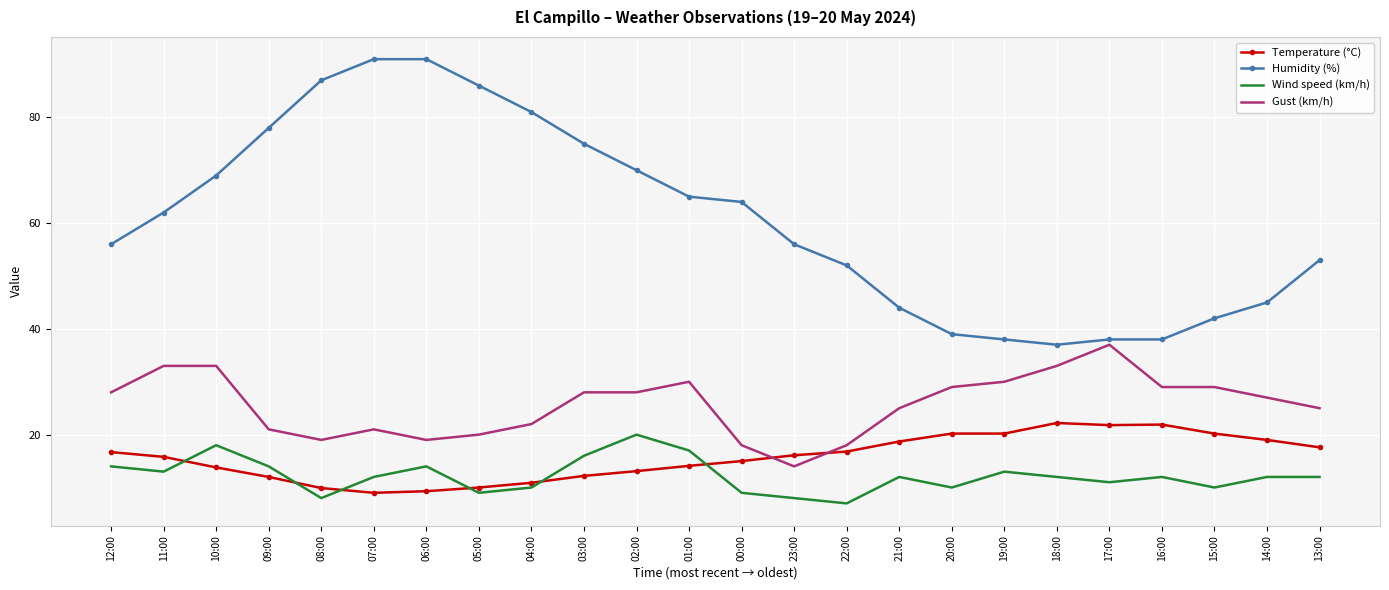

What is the maximum value for Temperature (°C)?

22.2